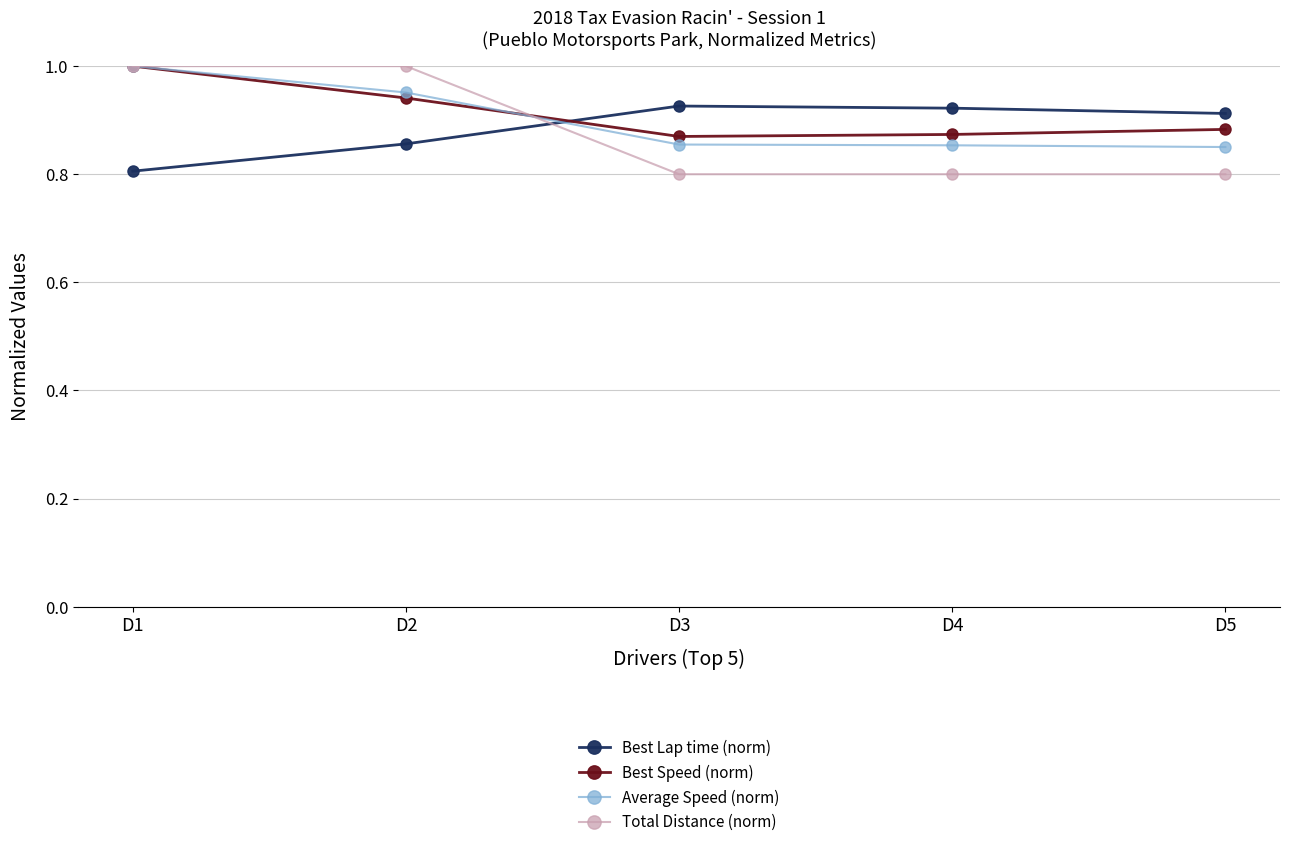

What is the minimum value for Best Lap time (norm)?

0.8